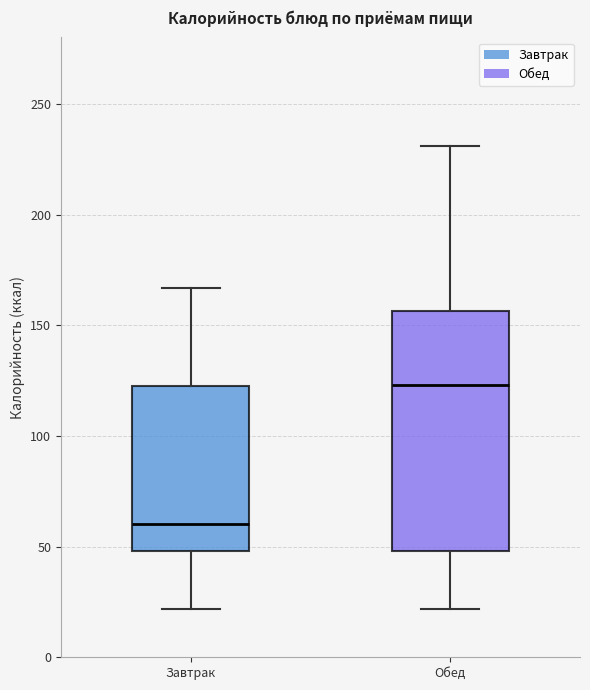

Reading left to right, read every box against the y-axis: the position of its median line, the range the box covers, and the ends of its whiskers. The values are not printed on the chart, so give them approximately, as read against the axis.

Завтрак: median 60, box 50 to 125, whiskers 20 to 165
Обед: median 125, box 50 to 155, whiskers 20 to 230